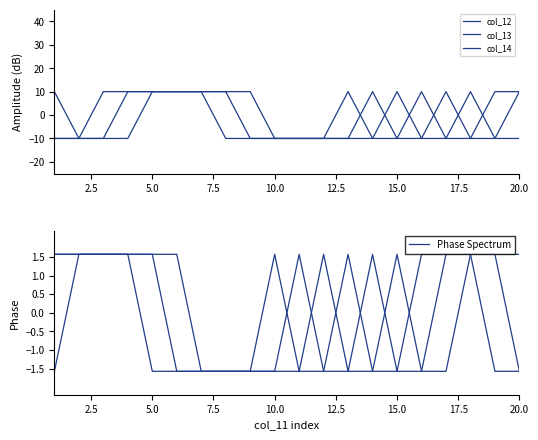

What is the difference between the second highest and second lowest values in the col_13 series?

20.0